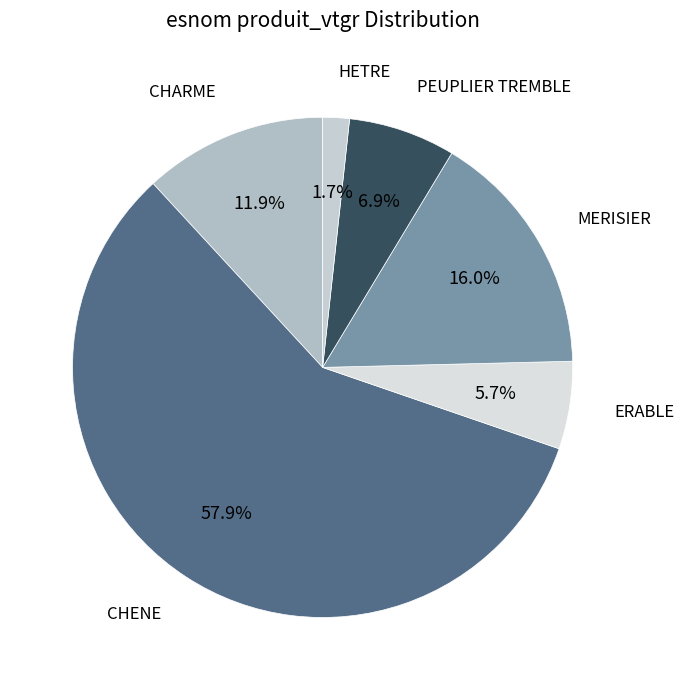

Is it true that ERABLE is 6% of the pie?

True